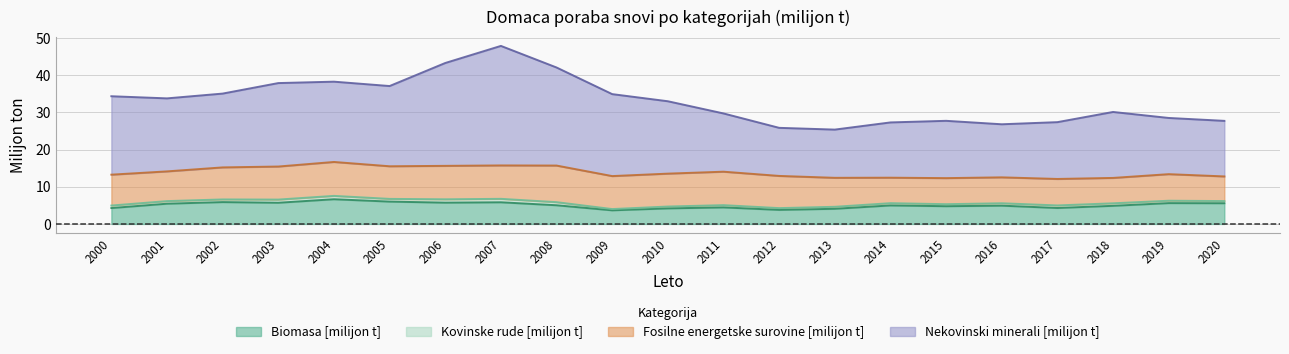

At which category is the sum across all series the highest?

2007